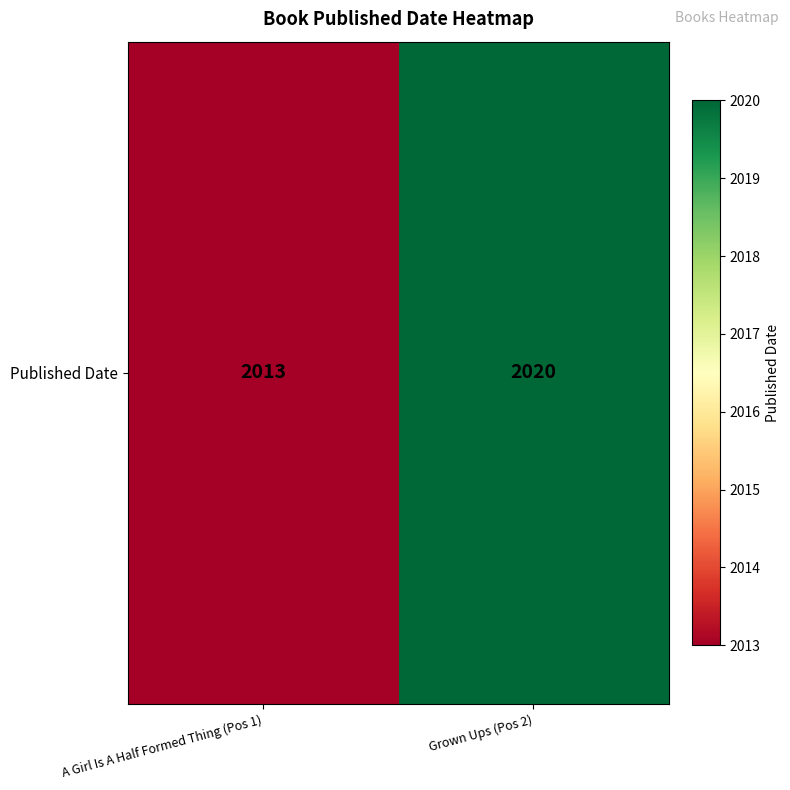

What is the minimum value shown in the chart?

2013